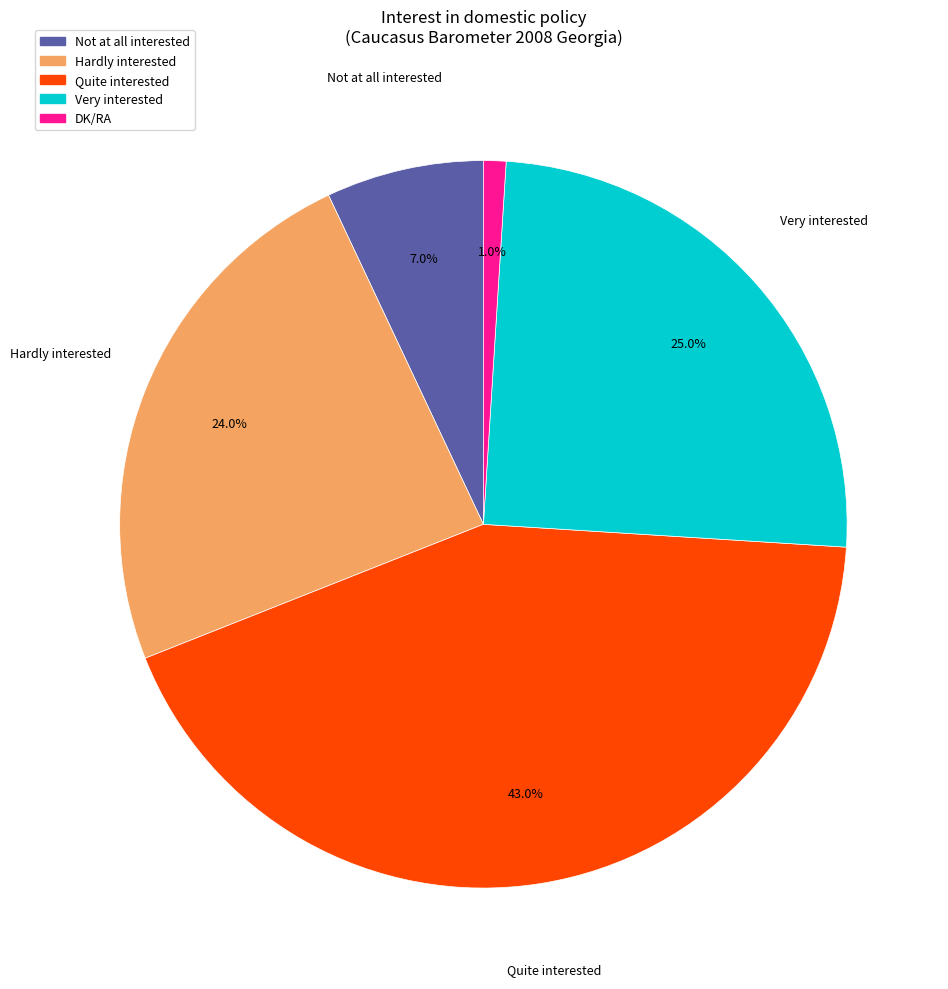

To the nearest percent, what percentage of the pie is Quite interested?

43%